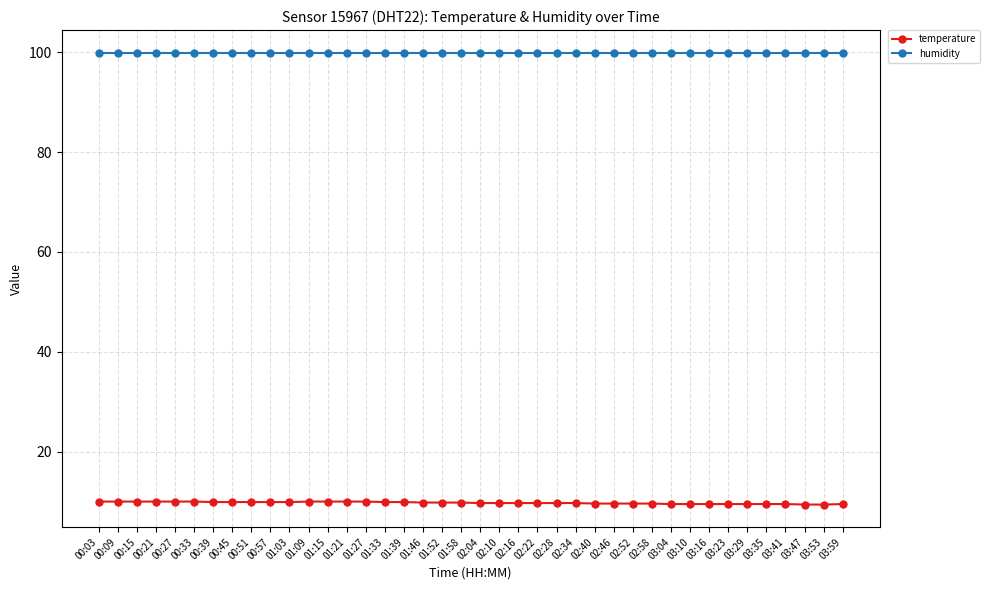

Which series has the largest total across all categories?

humidity